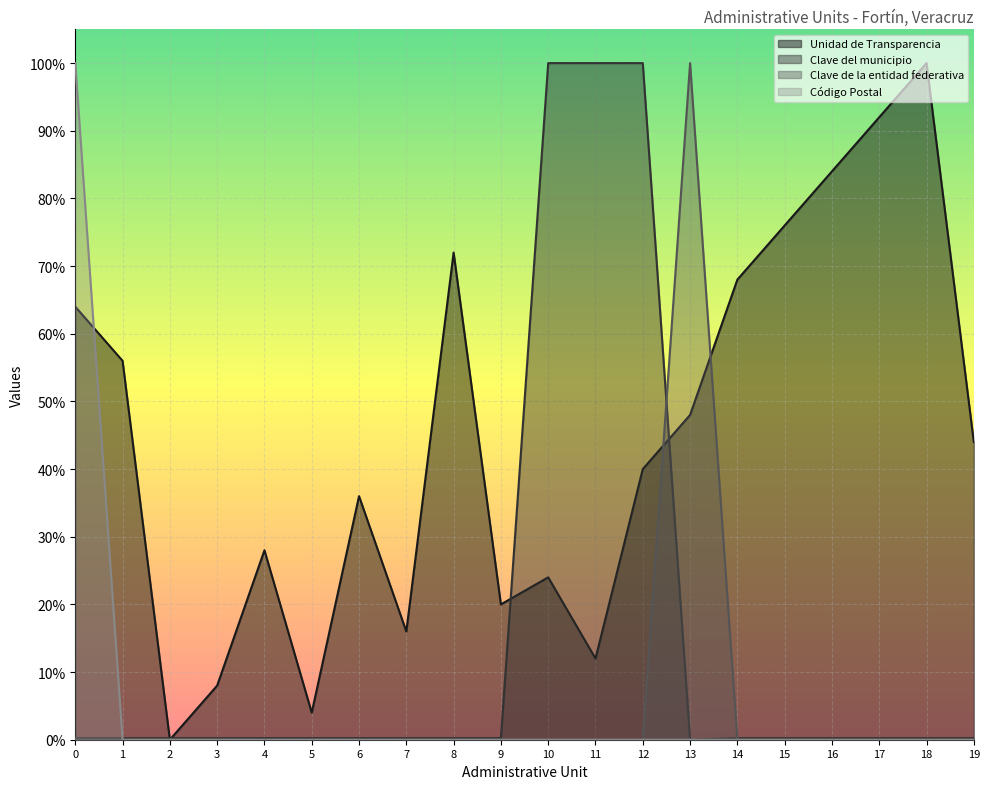

Does the chart display data point markers on the line(s)?

No